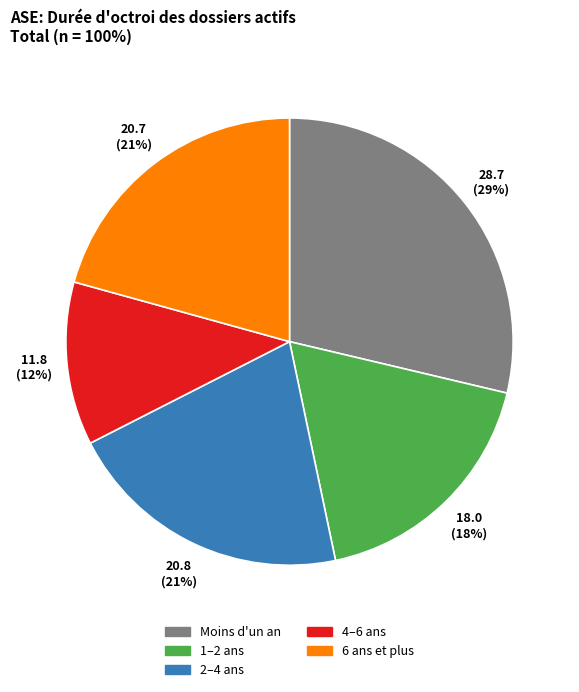

To the nearest percent, what portion does 4–6 ans represent?

12%